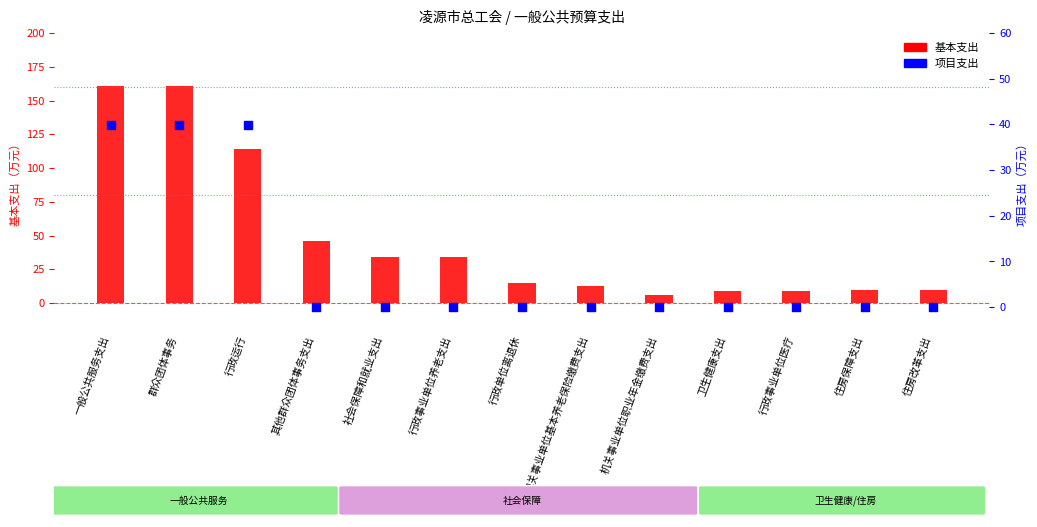

Which series reaches the minimum Y coordinate?

项目支出